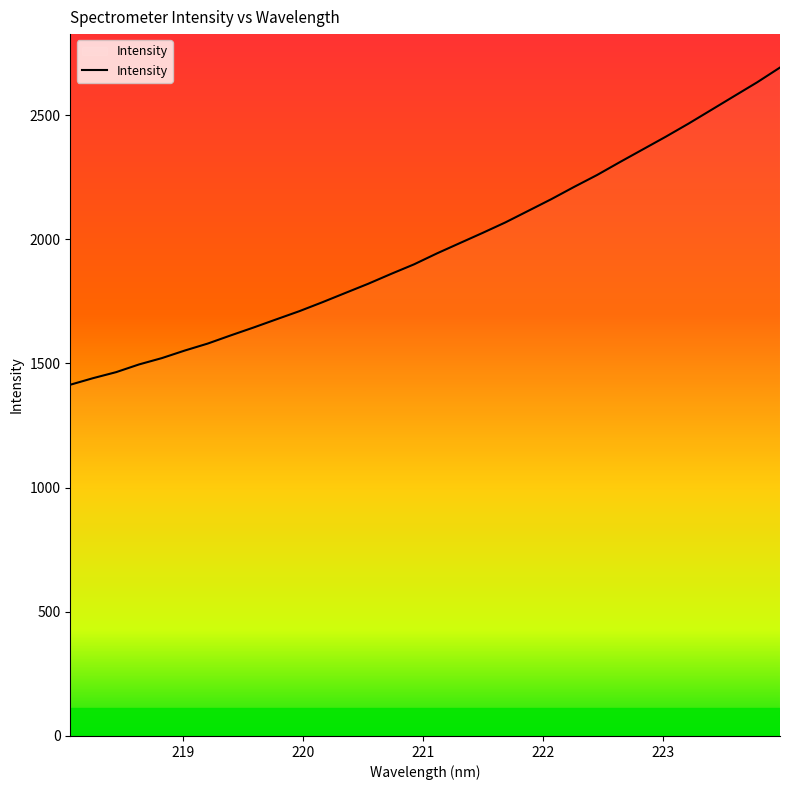

What is the difference between the maximum and minimum values?

1277.1